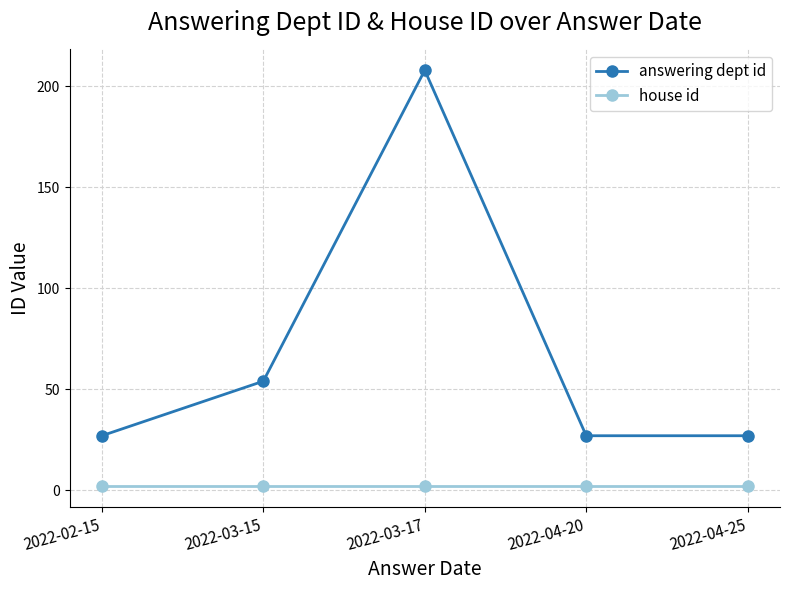

Is the value of house id at 2022-03-17 greater than the value of answering dept id at 2022-03-17?

No